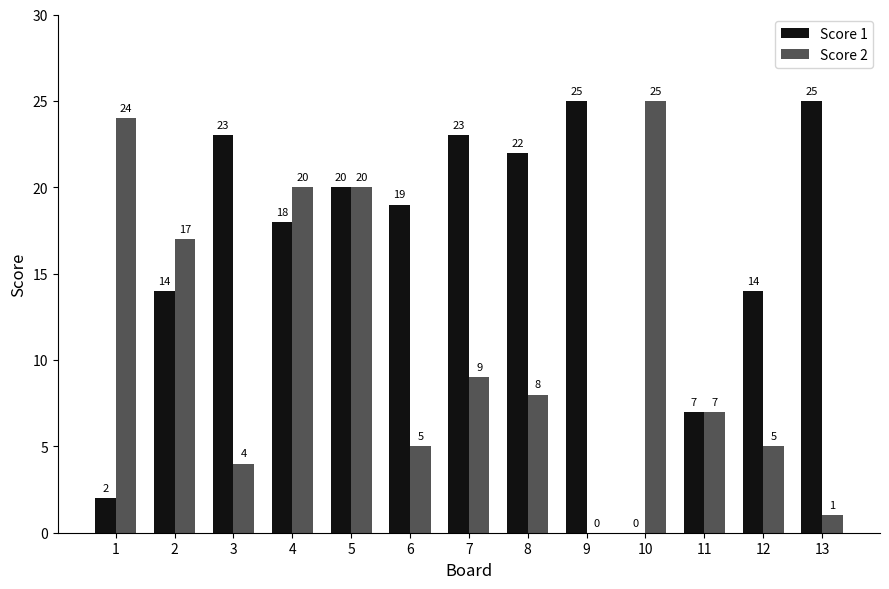

What is the total value across all series at 1?

26